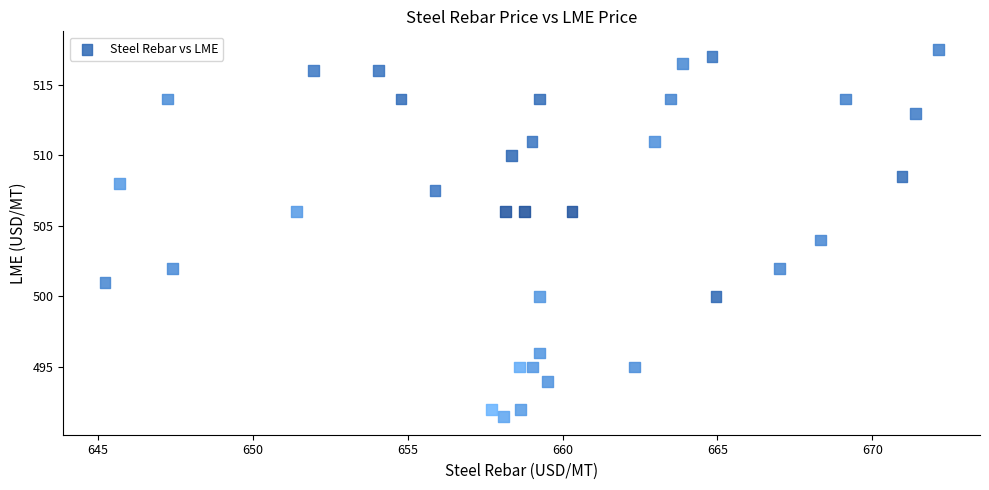

What is the range of Y values (max minus min)?

26.0